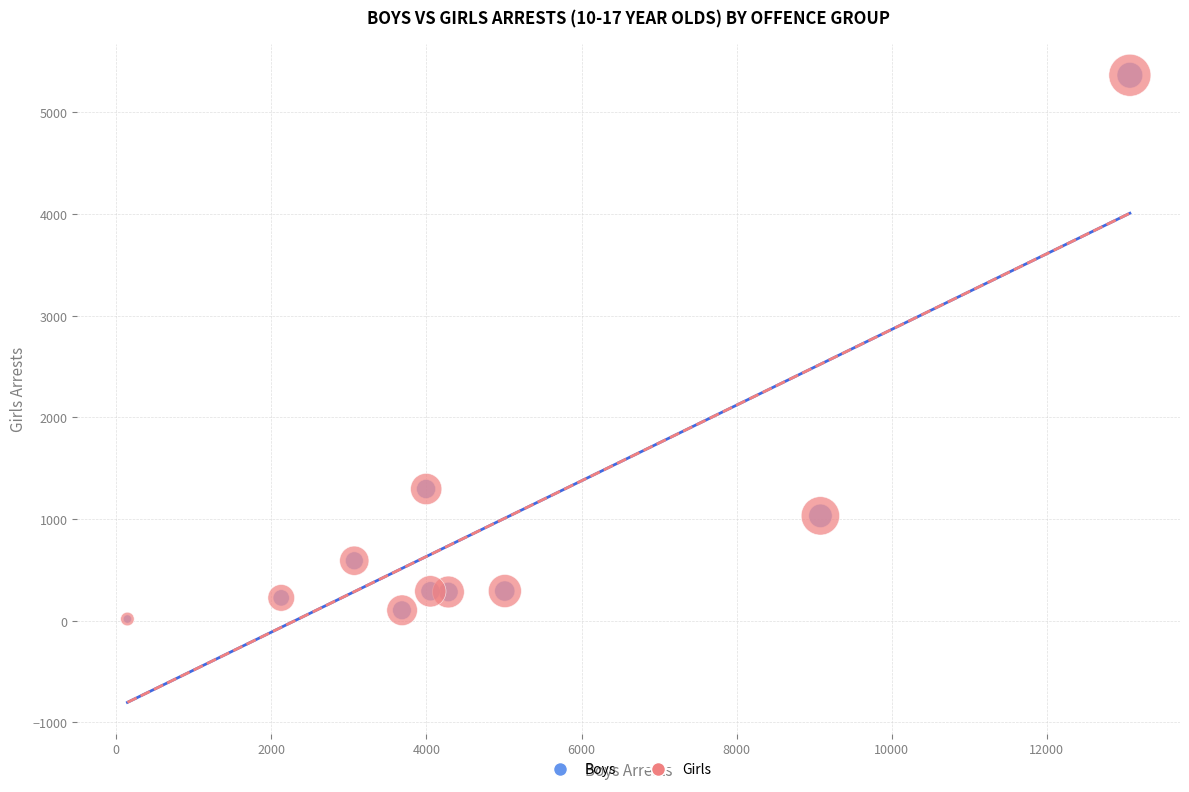

What are all the series names shown in the legend?

Boys, Girls